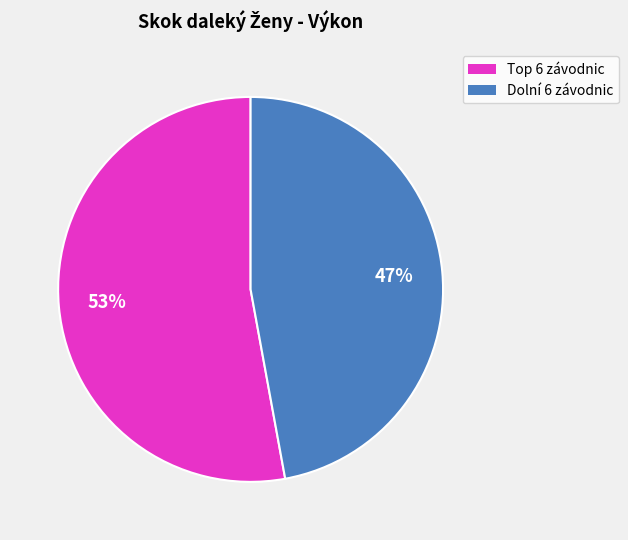

Is there a majority slice in this chart?

Yes